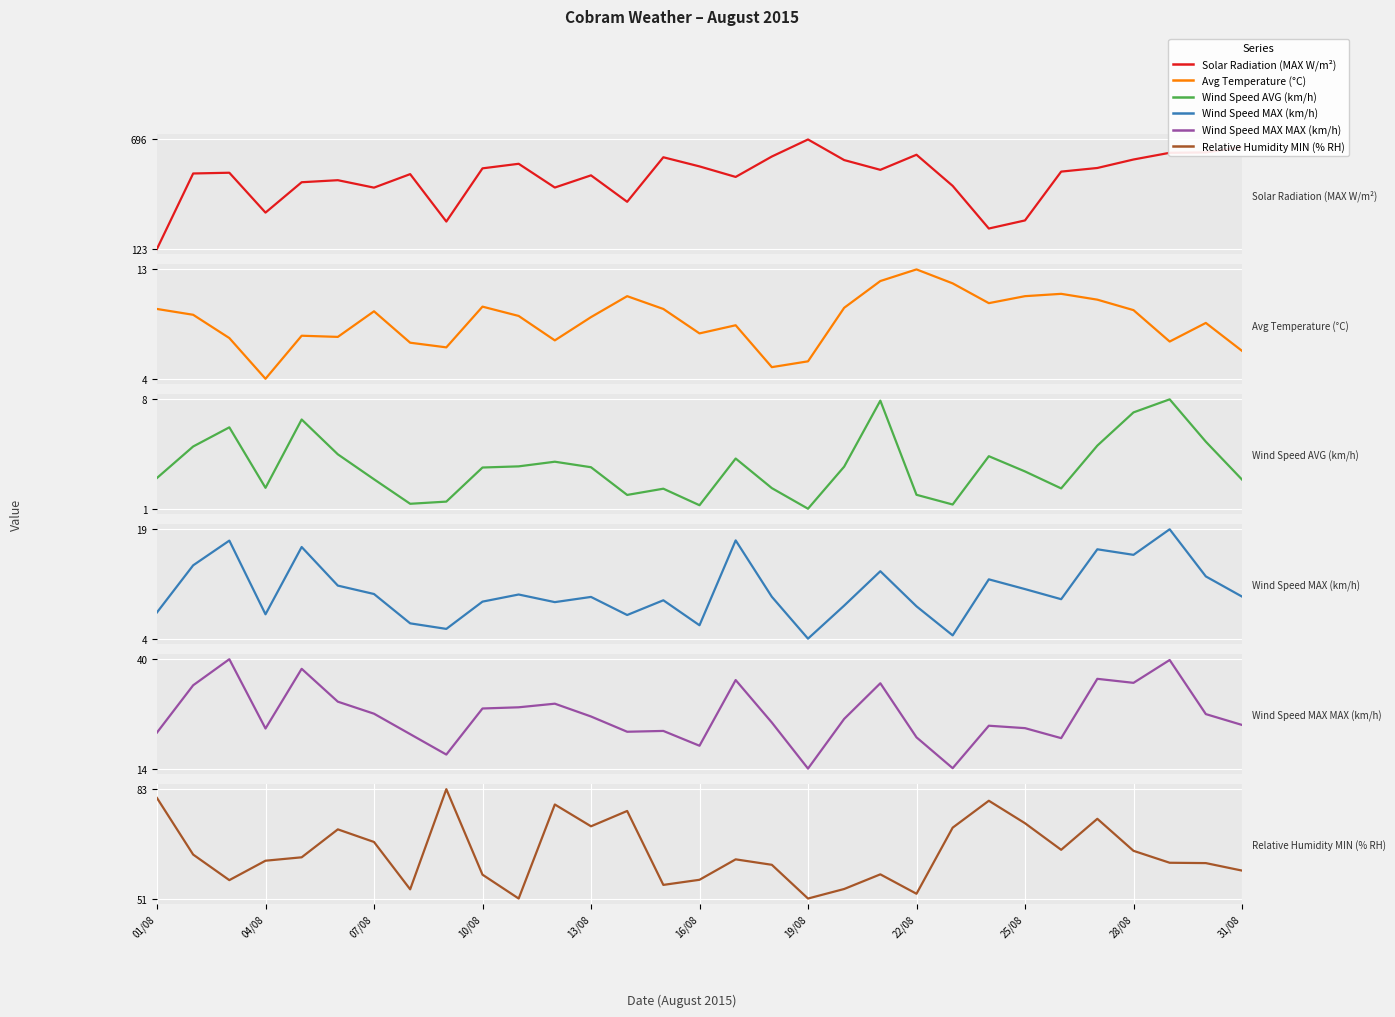

Reading right to left, what are all the values shown in this chart?

Solar Radiation (MAX W/m²): 656.4	628.1	626.1	591.0	546.5	527.5	271.6	229.1	452.7	615.9	536.8	588.0	696.0	606.6	499.6	554.8	602.7	369.2	507.9	444.0	568.5	544.6	265.7	514.3	443.5	482.5	471.8	312.6	521.6	517.7	122.6
Avg Temperature (°C): 6.0	8.4	6.8	9.5	10.4	10.9	10.7	10.1	11.8	13.0	12.0	9.7	5.1	4.6	8.2	7.5	9.6	10.7	8.9	6.9	9.0	9.8	6.3	6.7	9.4	7.2	7.3	3.6	7.1	9.1	9.6
Wind Speed AVG (km/h): 2.6	5.2	8.1	7.2	4.9	2.0	3.1	4.2	0.8	1.5	8.0	3.5	0.6	2.0	4.0	0.8	1.9	1.5	3.4	3.8	3.5	3.4	1.1	0.9	2.6	4.3	6.7	2.0	6.2	4.8	2.7
Wind Speed MAX (km/h): 10.0	12.8	19.4	15.8	16.6	9.6	11.0	12.4	4.5	8.6	13.6	8.7	4.1	10.0	17.9	6.0	9.5	7.4	9.9	9.2	10.3	9.3	5.5	6.2	10.3	11.5	16.9	7.5	17.9	14.4	7.8
Wind Speed MAX MAX (km/h): 24.2	26.9	40.0	34.5	35.5	21.0	23.4	24.0	13.7	21.2	34.4	25.7	13.6	24.8	35.2	19.1	22.8	22.6	26.3	29.4	28.5	28.2	17.0	22.0	27.0	29.9	37.9	23.4	40.2	33.9	22.4
Relative Humidity MIN (% RH): 58.8	61.0	61.1	64.6	74.0	64.9	72.7	79.3	71.4	52.0	57.7	53.4	50.6	60.5	62.1	56.1	54.6	76.3	71.8	78.2	50.6	57.6	82.7	53.3	67.2	70.9	62.7	61.7	56.0	63.5	80.1